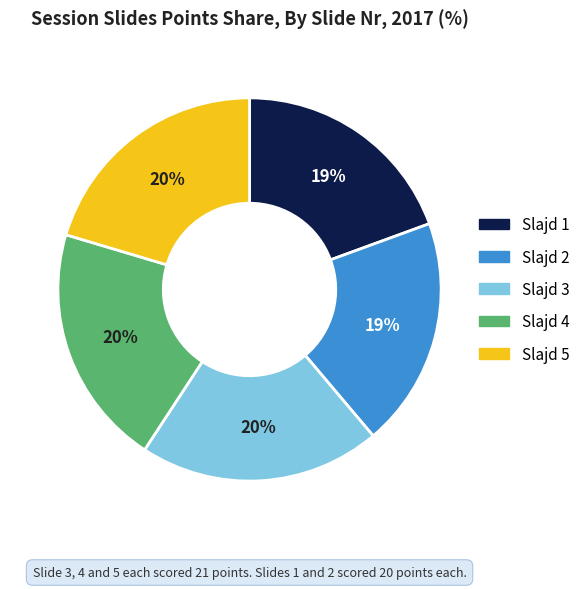

To the nearest percent, what is the average slice percentage?

20%